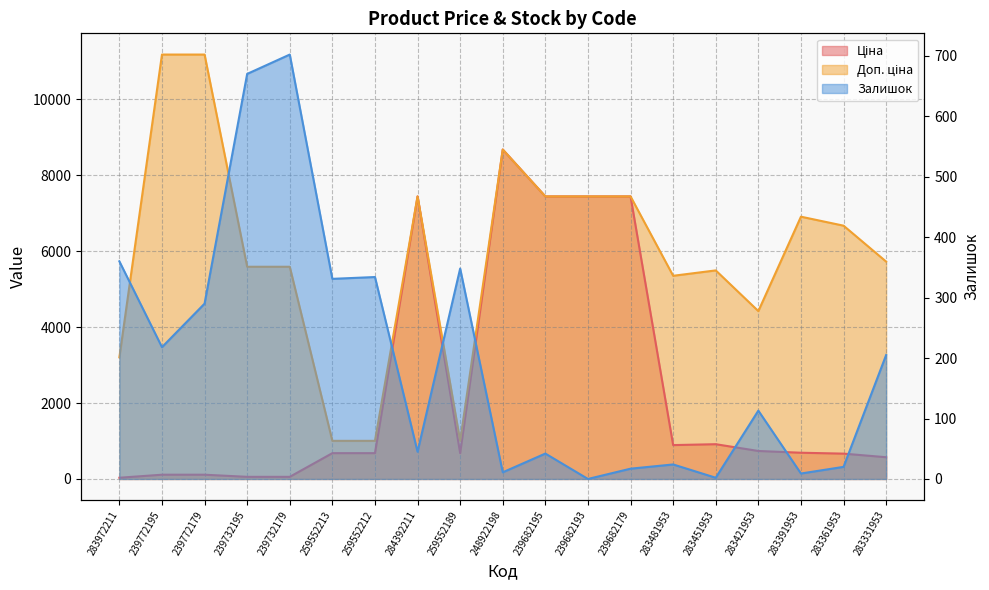

At which category is the sum across all series the highest?

248922198